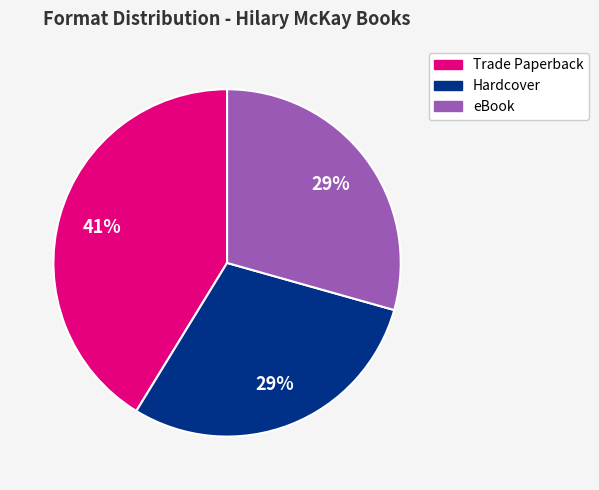

To the nearest percent, what is the difference between the largest and smallest slice percentages?

12%